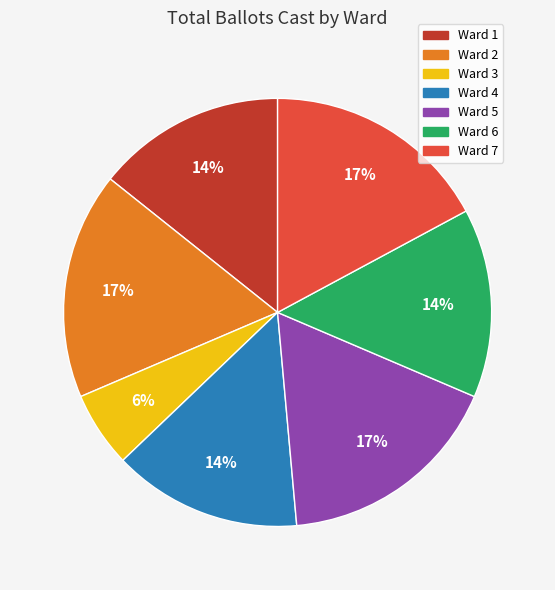

The Ward 4 slice represents 14% of the pie. True or false?

True